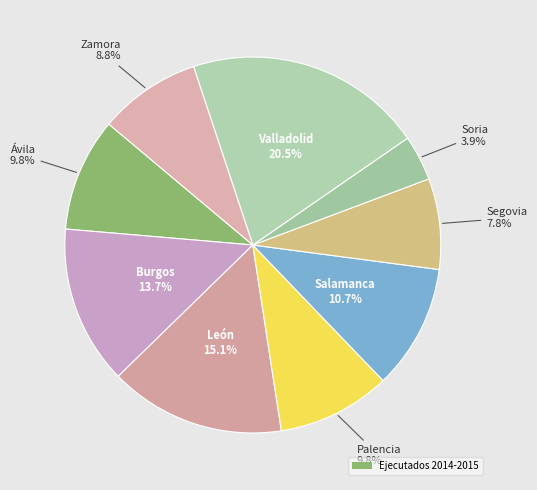

Rank the categories by value from highest to lowest.

Valladolid, León, Burgos, Salamanca, Ávila, Palencia, Zamora, Segovia, Soria